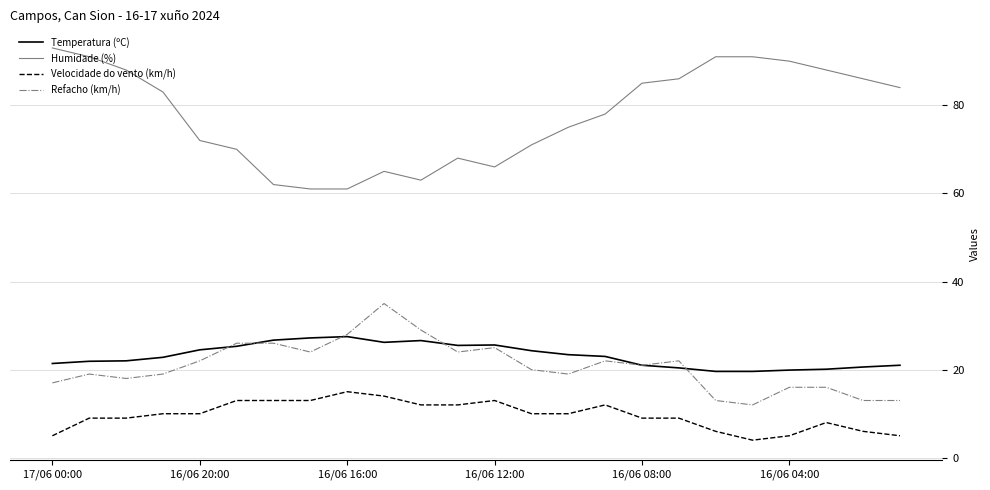

True or false: Humidade (%) and Temperatura (ºC) cross at least once.

False